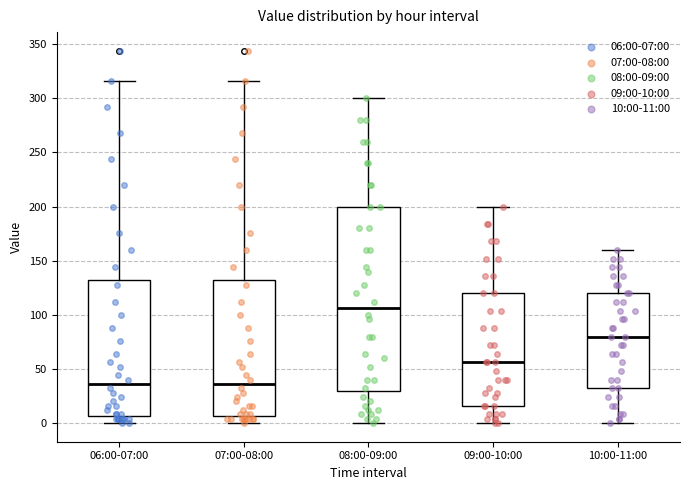

Reading left to right, transcribe this box plot: for each box, give where its median line is, the range the box spans, and where its two whiskers end, as read against the y-axis. The values are not printed on the chart, so give them approximately, as read against the axis.

06:00-07:00: median 35, box 5 to 130, whiskers 0 to 315
07:00-08:00: median 35, box 5 to 130, whiskers 0 to 315
08:00-09:00: median 105, box 30 to 200, whiskers 0 to 300
09:00-10:00: median 55, box 15 to 120, whiskers 0 to 200
10:00-11:00: median 80, box 30 to 120, whiskers 0 to 160